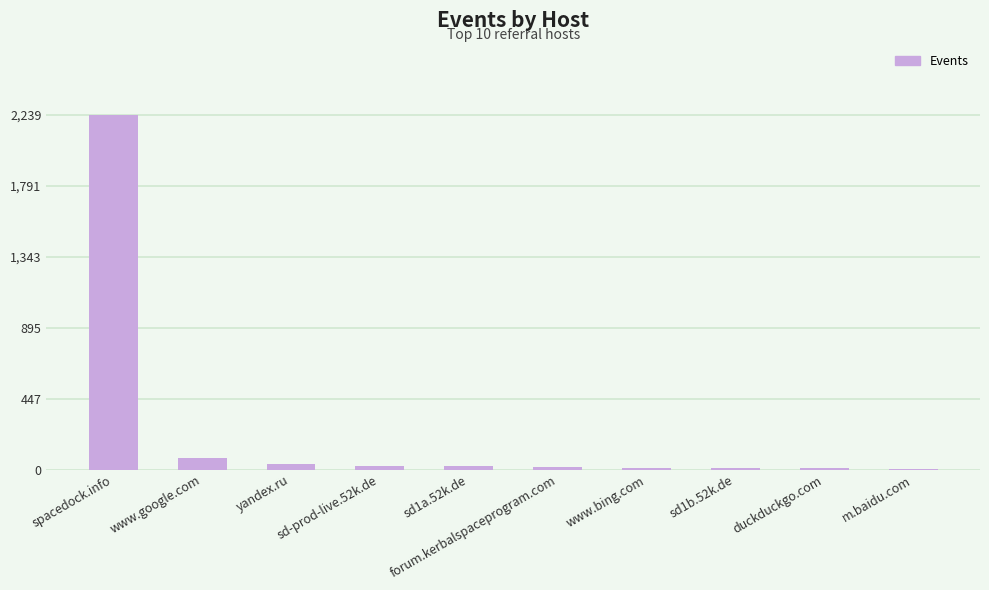

What is the maximum value shown in the chart?

2239